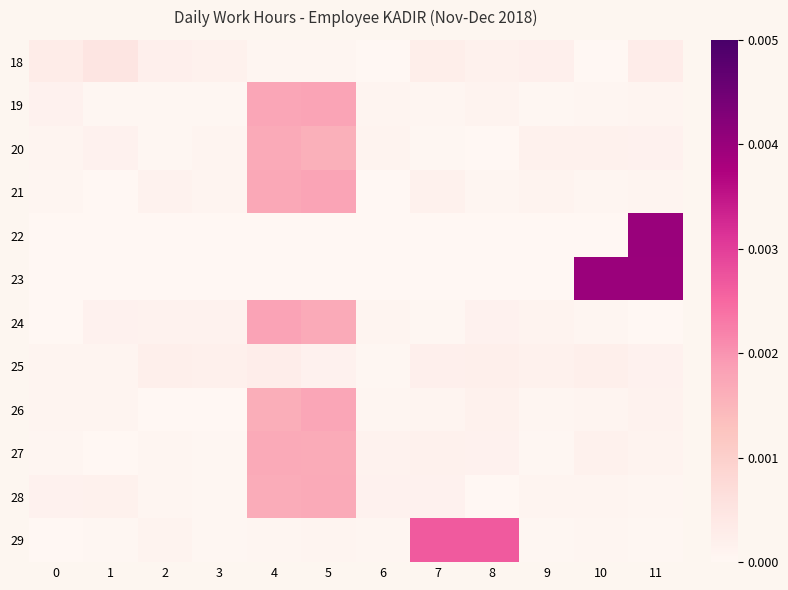

Rank the series at 5 from highest to lowest value.

21, 19, 26, 24, 28, 27, 20, 25, 29, 18, 23, 22